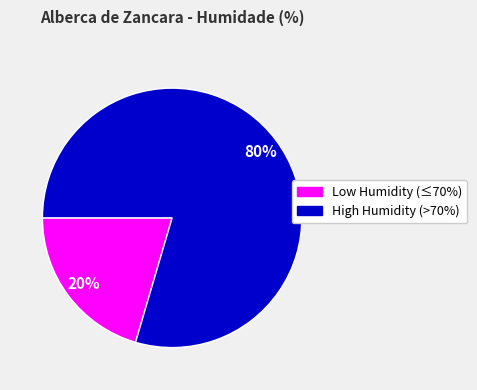

Is there any slice that represents more than half of the pie?

Yes